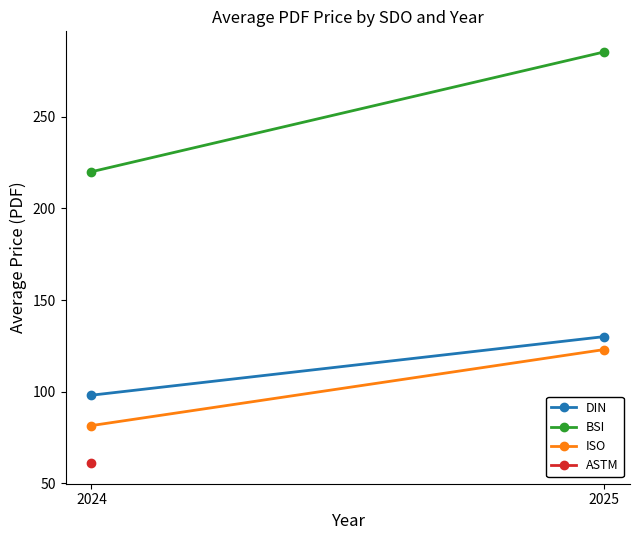

Which series has the largest range (max minus min)?

BSI